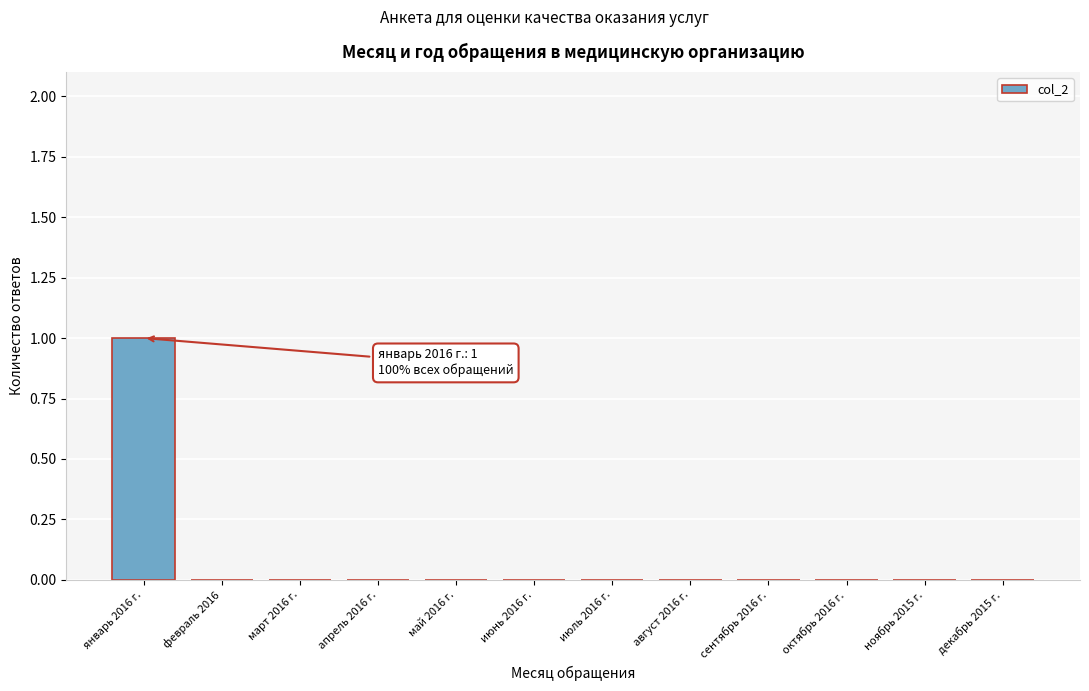

Reading left to right, list all the values displayed in this chart.

январь 2016 г.=1	февраль 2016=0	март 2016 г.=0	апрель 2016 г.=0	май 2016 г.=0	июнь 2016 г.=0	июль 2016 г.=0	август 2016 г.=0	сентябрь 2016 г.=0	октябрь 2016 г.=0	ноябрь 2015 г.=0	декабрь 2015 г.=0